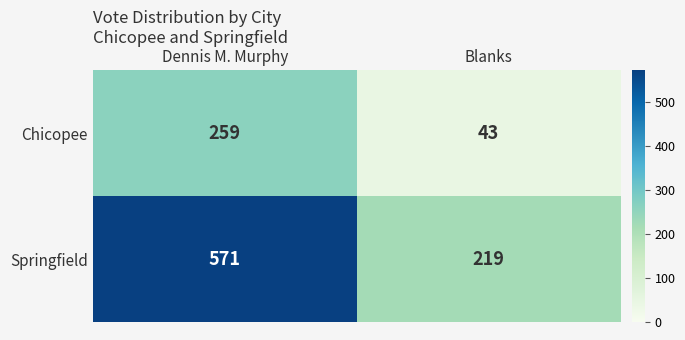

Between Dennis M. Murphy and Blanks, which series saw the biggest shift?

Springfield